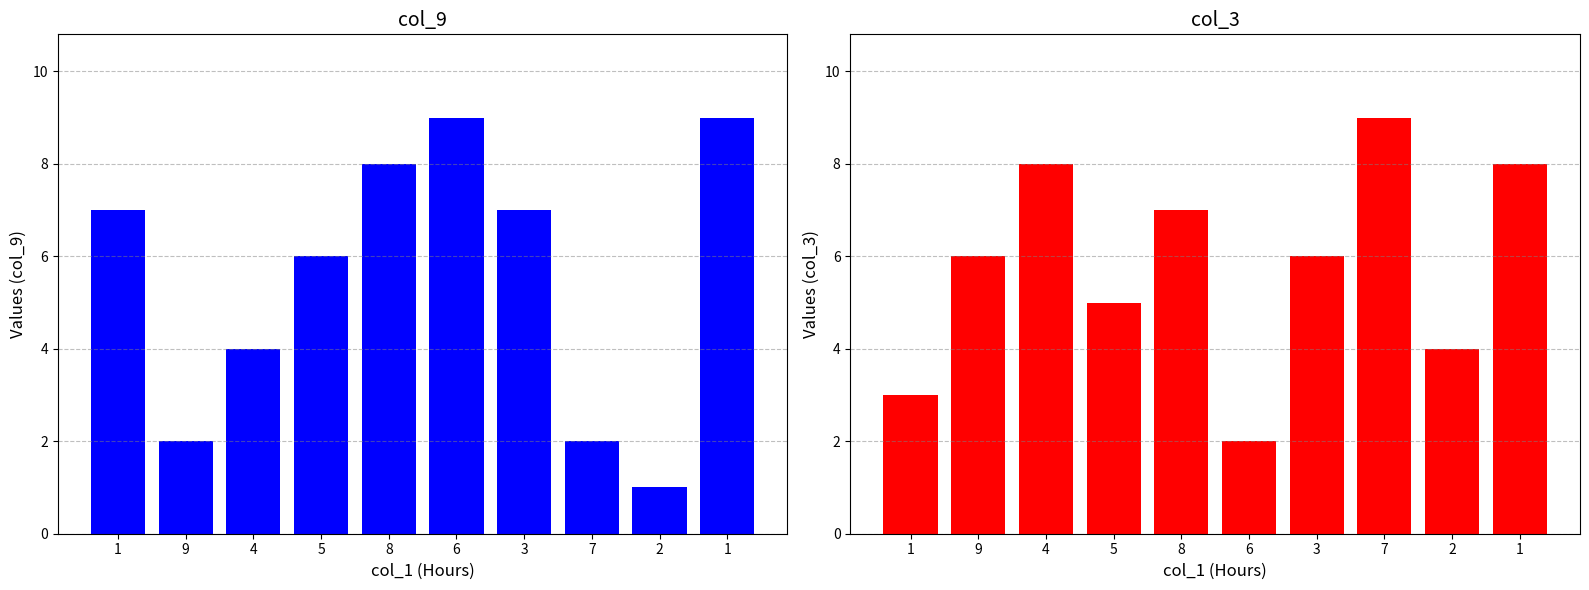

What is the value of the col_9 bar at the 4th from the left?

6